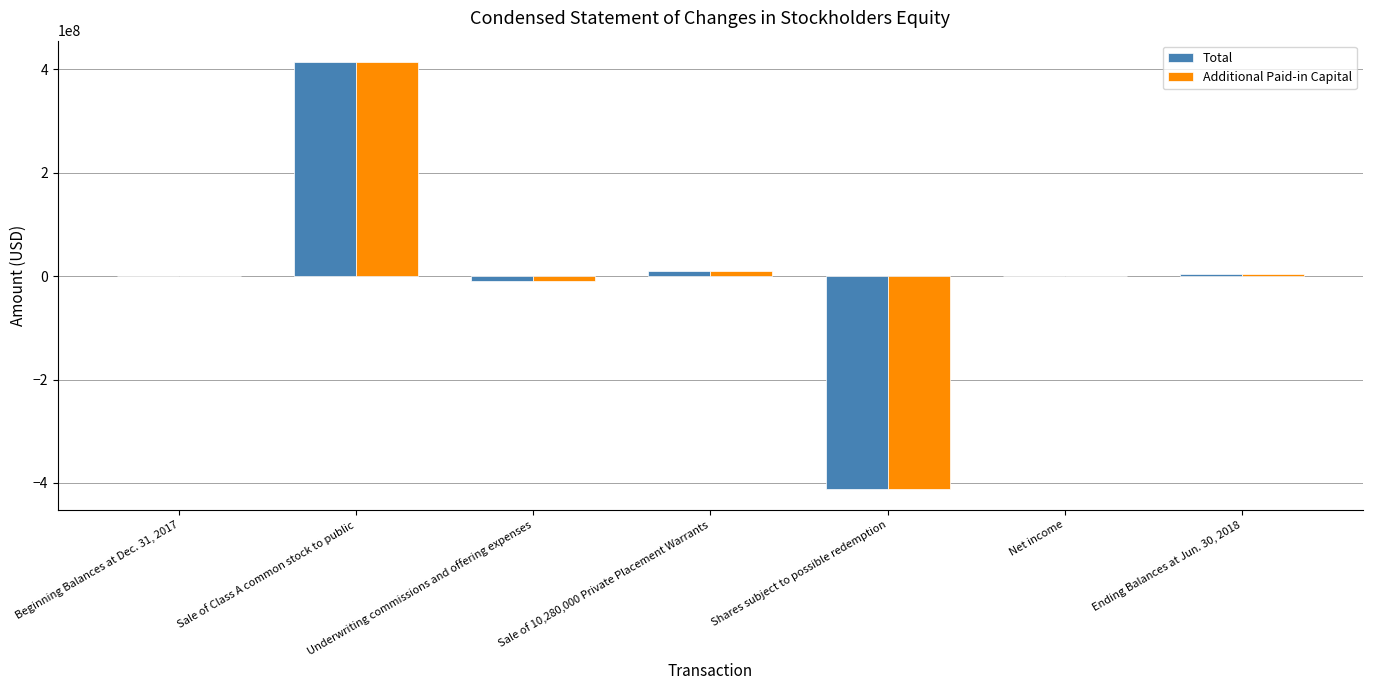

Is it true that Additional Paid-in Capital equals 413995860 at Sale of Class A common stock to public?

True